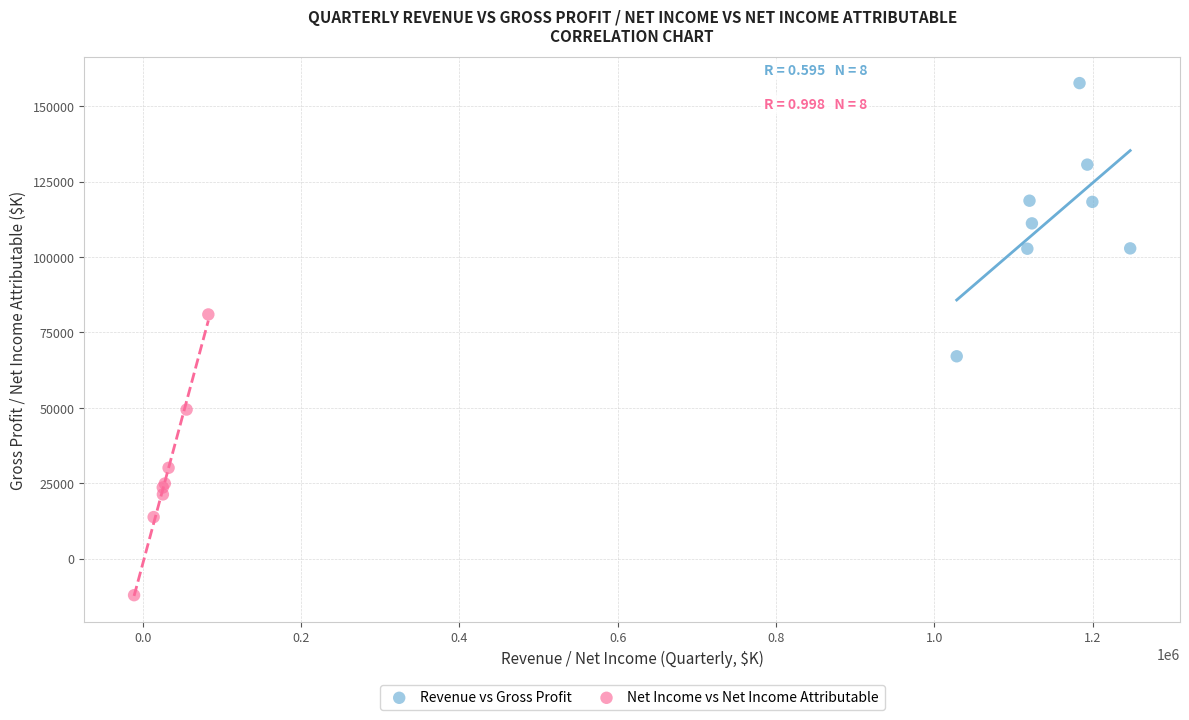

Which series contains the highest Y value?

Revenue vs Gross Profit